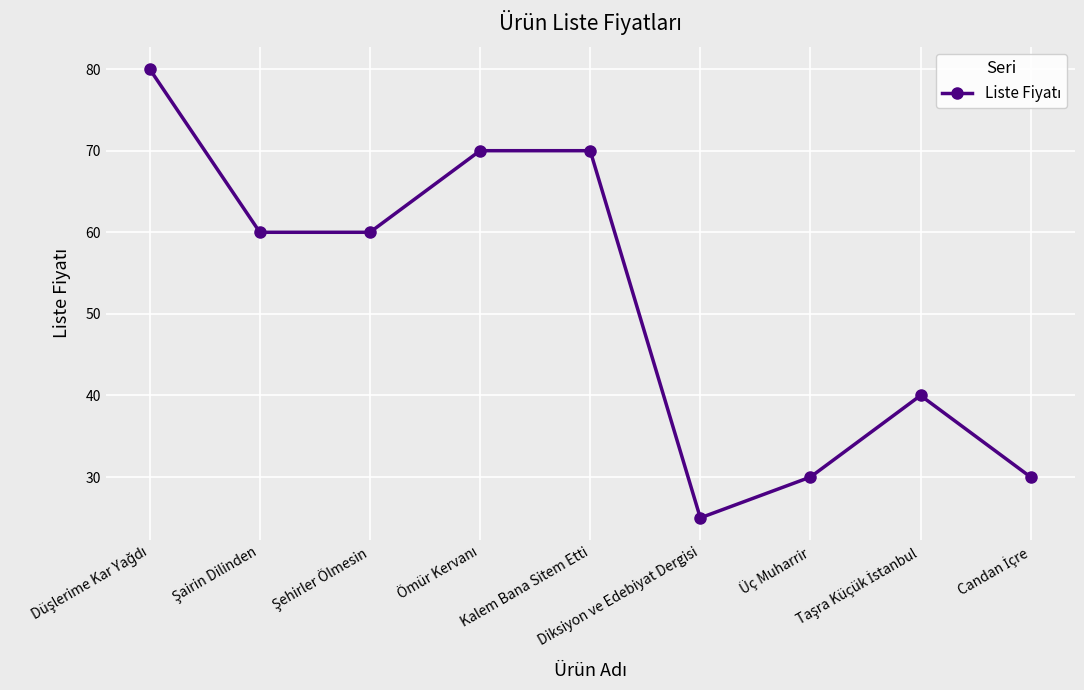

What is the sum of all values?

465